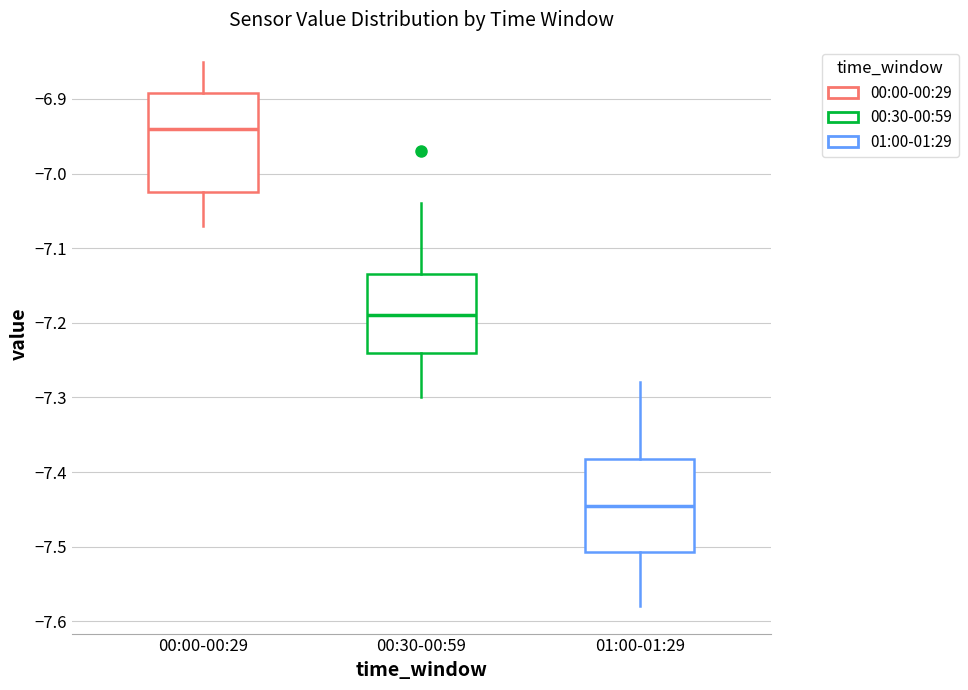

Reading left to right, transcribe this box plot: for each box, give where its median line is, the range the box spans, and where its two whiskers end, as read against the y-axis. The values are not printed on the chart, so give them approximately, as read against the axis.

00:00-00:29: median -6.94, box -7.02 to -6.89, whiskers -7.07 to -6.85
00:30-00:59: median -7.19, box -7.24 to -7.13, whiskers -7.30 to -7.04
01:00-01:29: median -7.44, box -7.51 to -7.38, whiskers -7.58 to -7.28